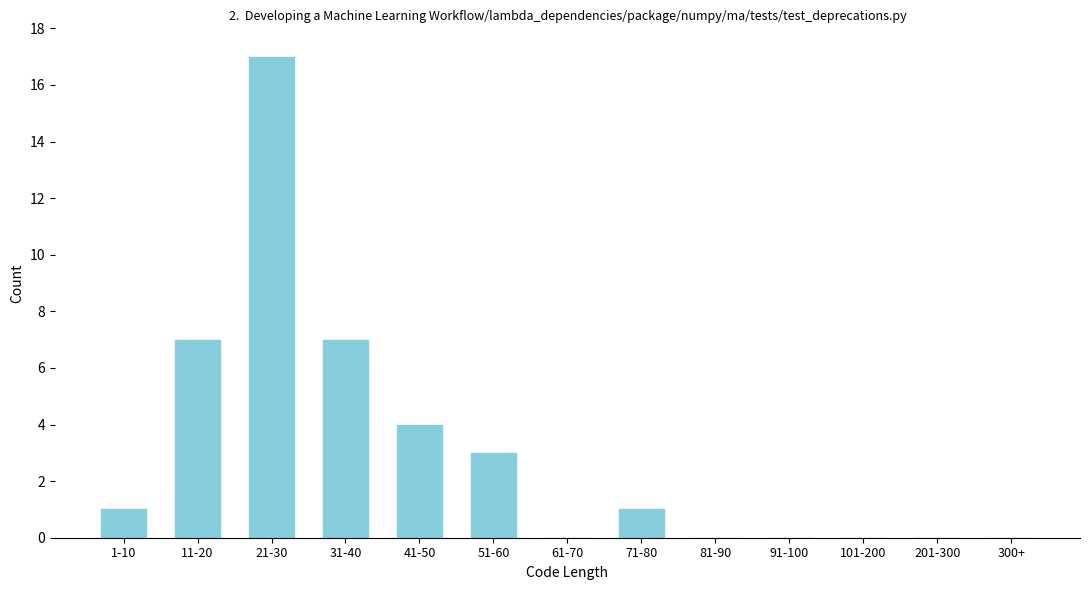

Reading left to right, extract all data points from this chart.

1-10=1	11-20=7	21-30=17	31-40=7	41-50=4	51-60=3	61-70=0	71-80=1	81-90=0	91-100=0	101-200=0	201-300=0	300+=0